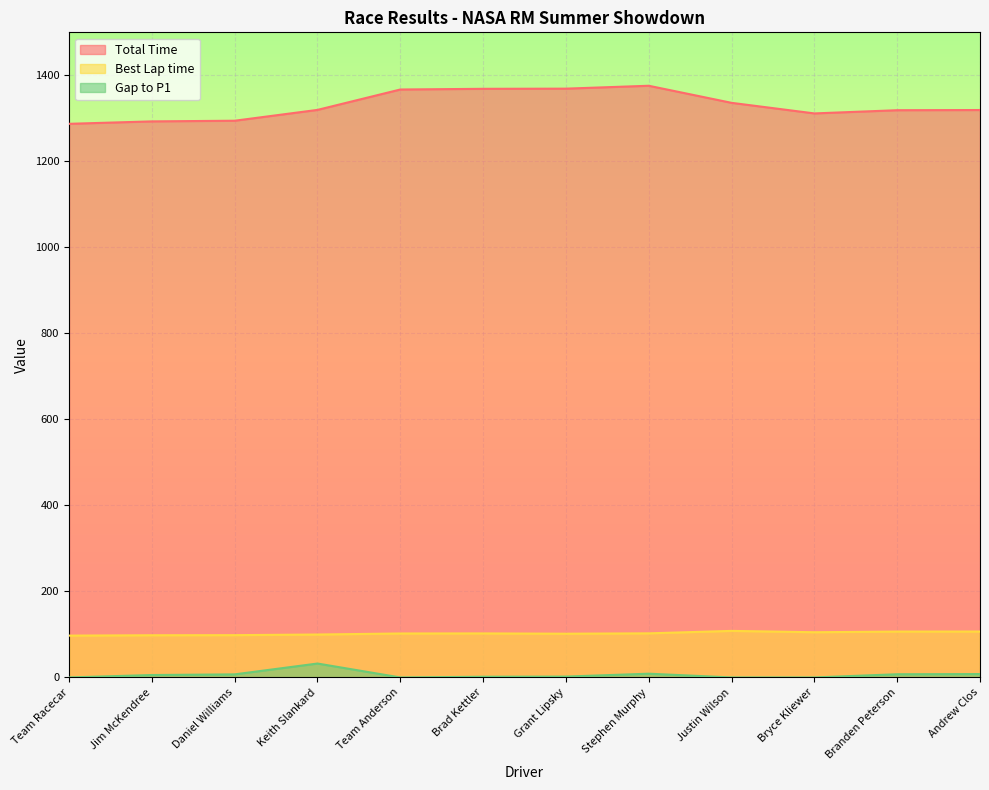

Where is the first local maximum for Best Lap time?

Brad Kettler